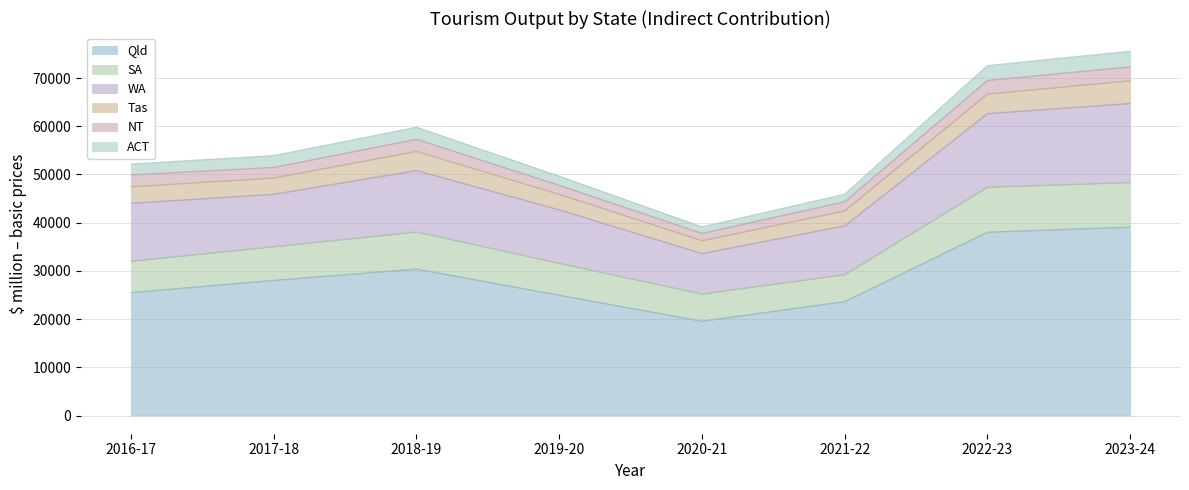

Where is Qld nearest to the value 29341?

2018-19